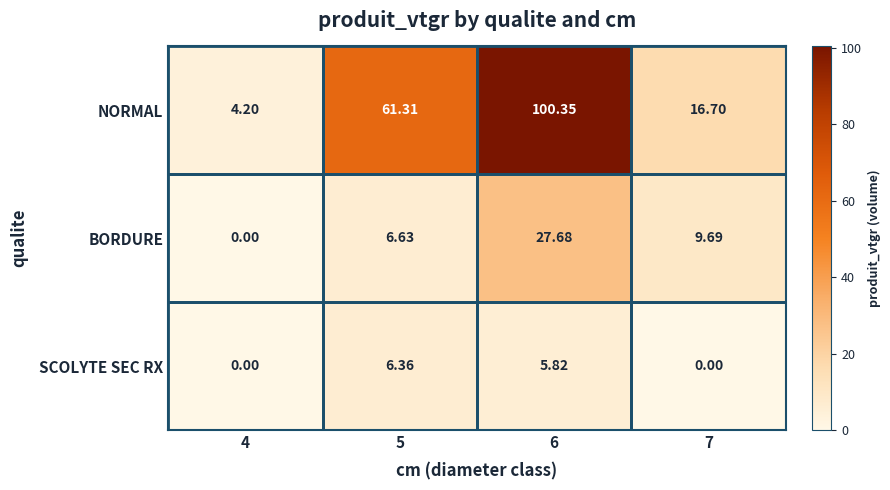

At which category does the chart reach its peak across all series?

6